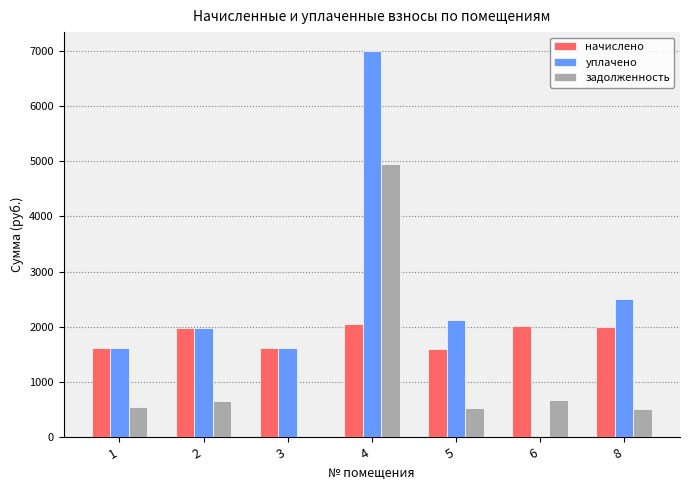

Is it true that уплачено equals 0.0 at 6?

True